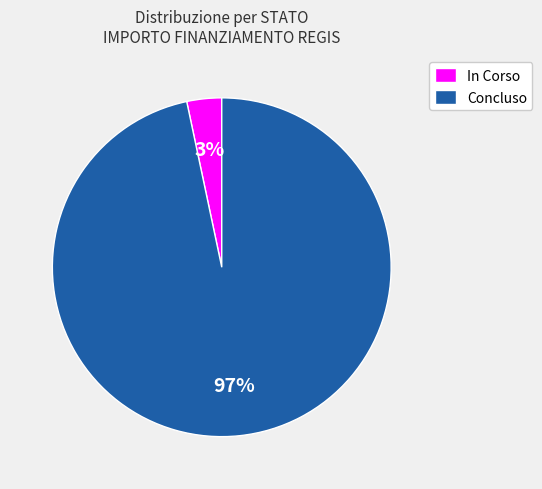

Is the sum of In Corso and Concluso greater than half?

Yes